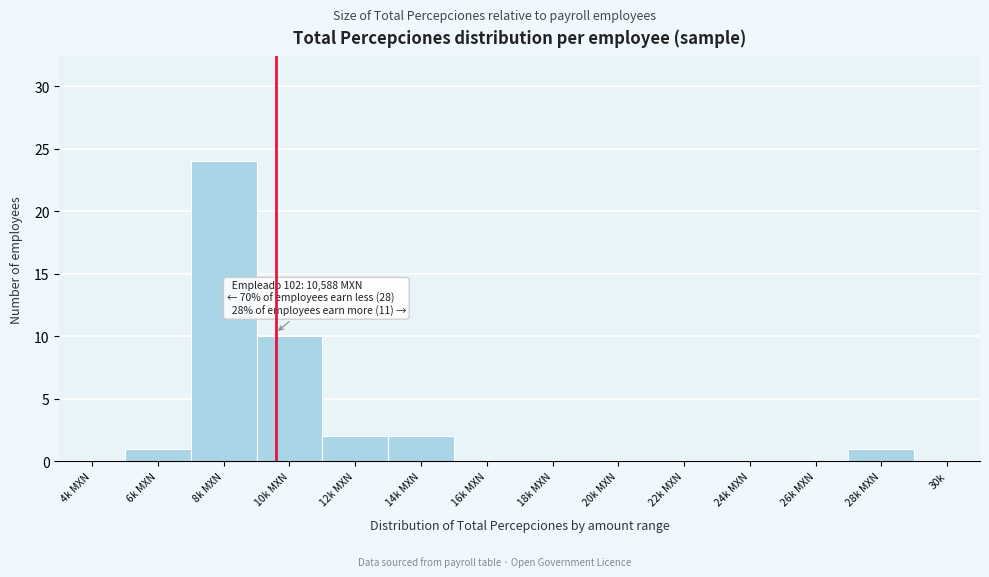

Reading left to right, transcribe all the data shown in this chart.

4k MXN=0	6k MXN=1	8k MXN=24	10k MXN=10	12k MXN=2	14k MXN=2	16k MXN=0	18k MXN=0	20k MXN=0	22k MXN=0	24k MXN=0	26k MXN=0	28k MXN=1	30k=0